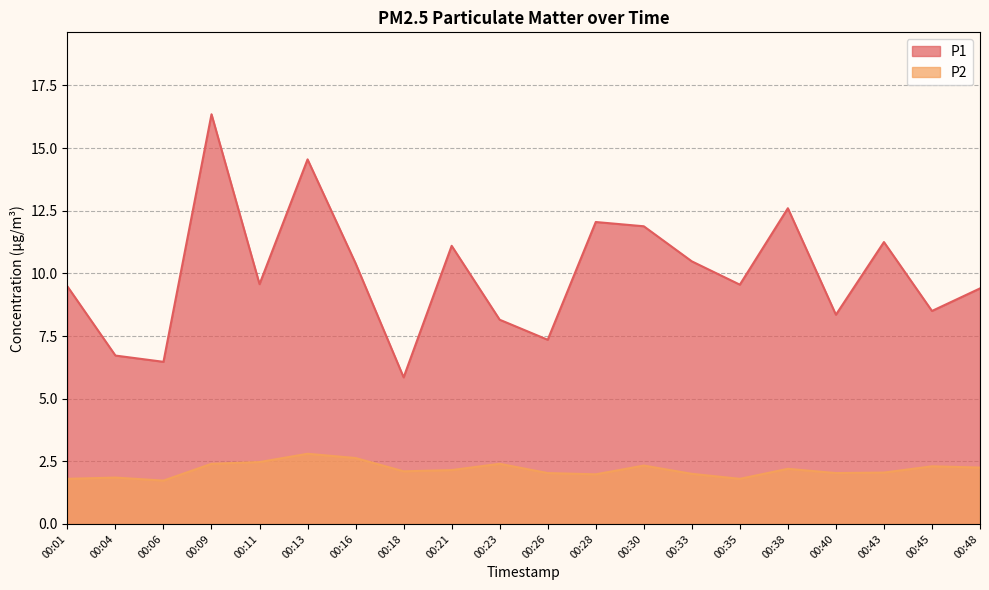

List the series in order of their overall mean, lowest first.

P2, P1